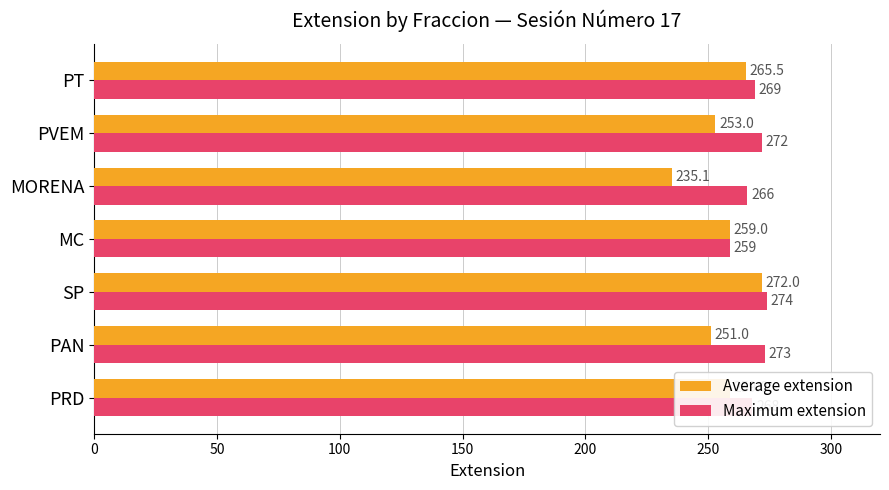

Rank the series by their average value, from lowest to highest.

Average extension, Maximum extension